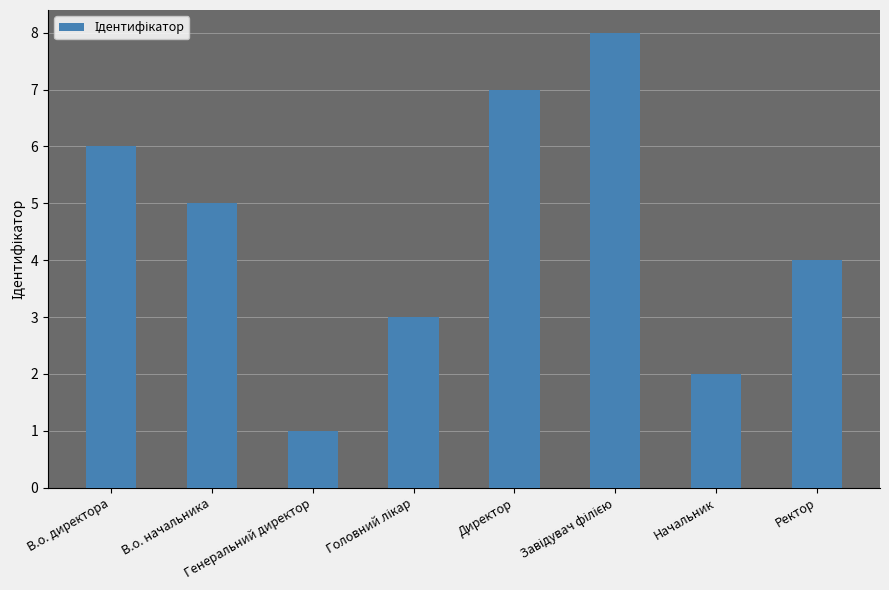

What is the label of the 5th bar from the left?

Директор